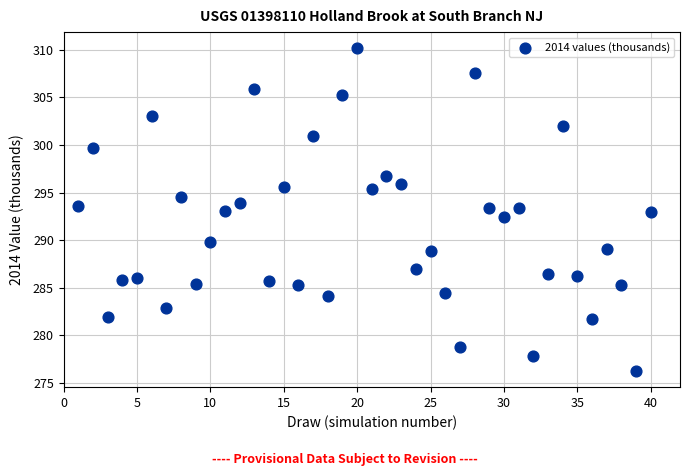

What is the range of X values (max minus min)?

39.0